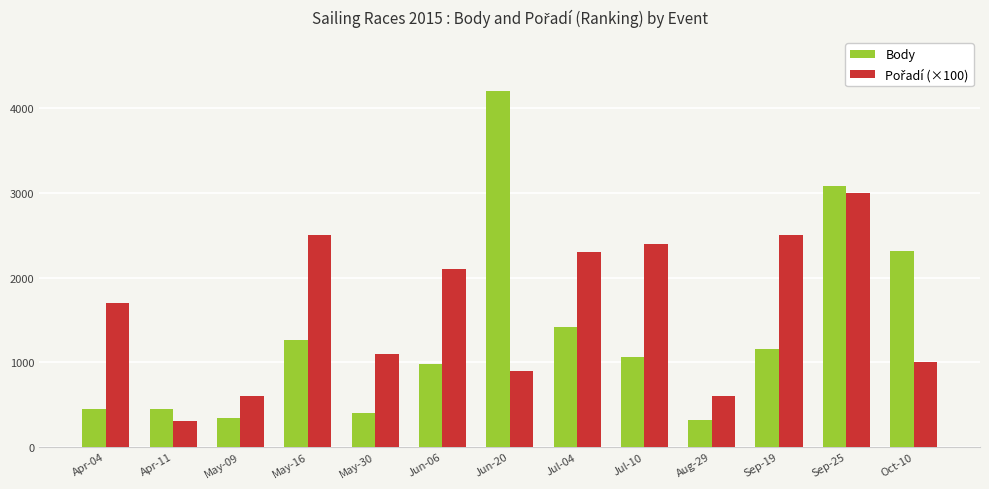

At which category is the sum across all series the highest?

Sep-25